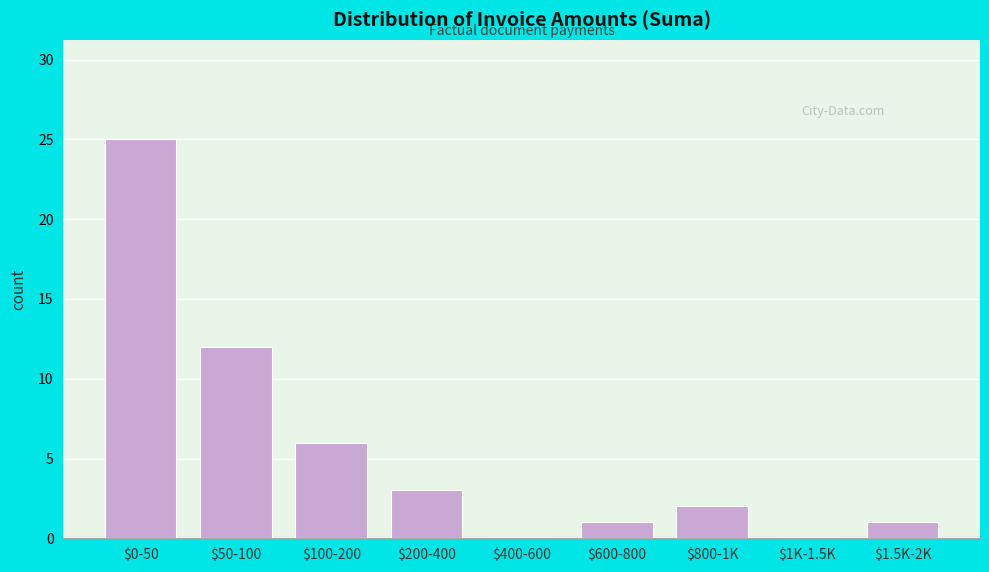

What is the sum of all values?

50